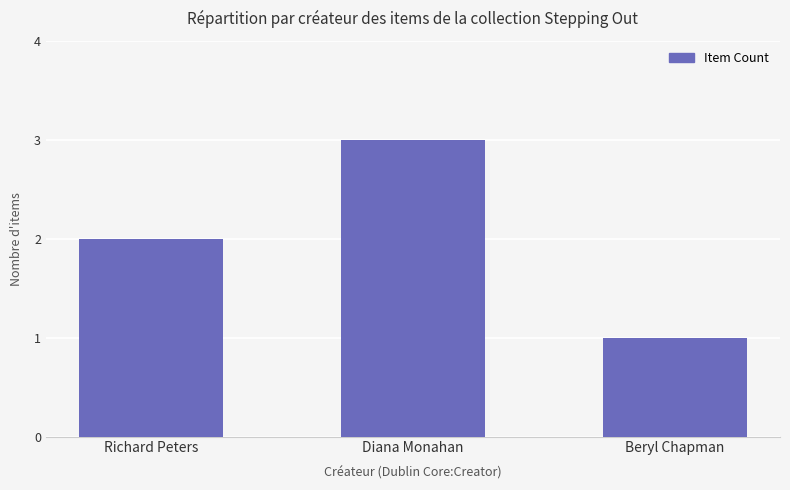

Are the bars grouped side by side (vs. stacked)?

No